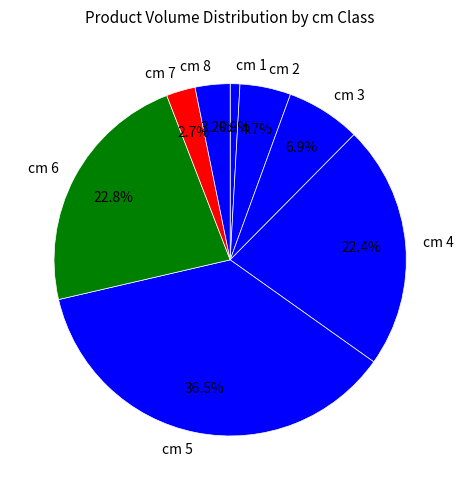

How much of the chart is everything except cm 8?

96.8%